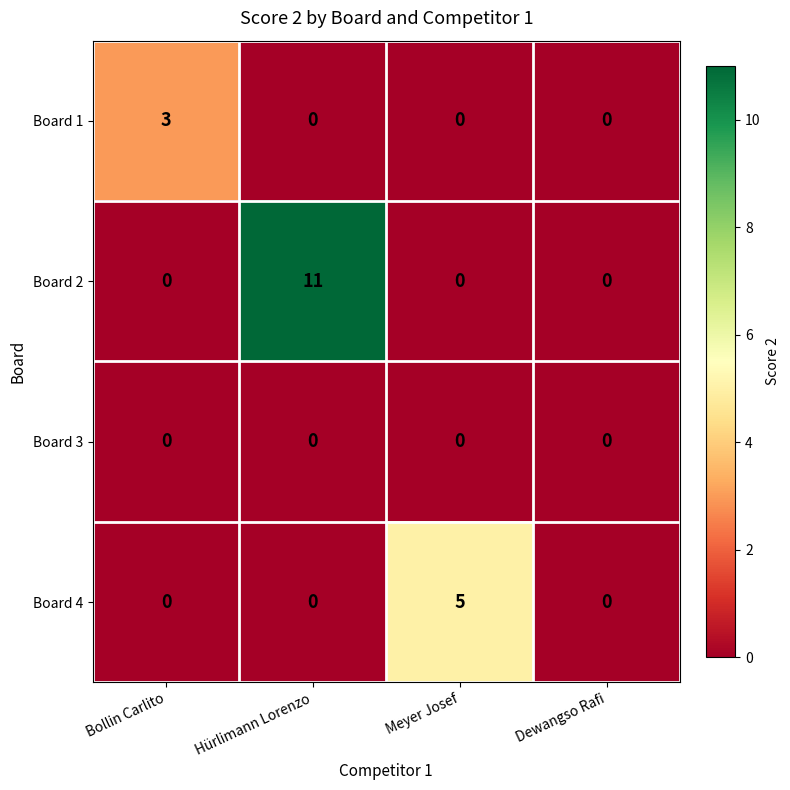

What is the total value across all series at Meyer Josef?

5